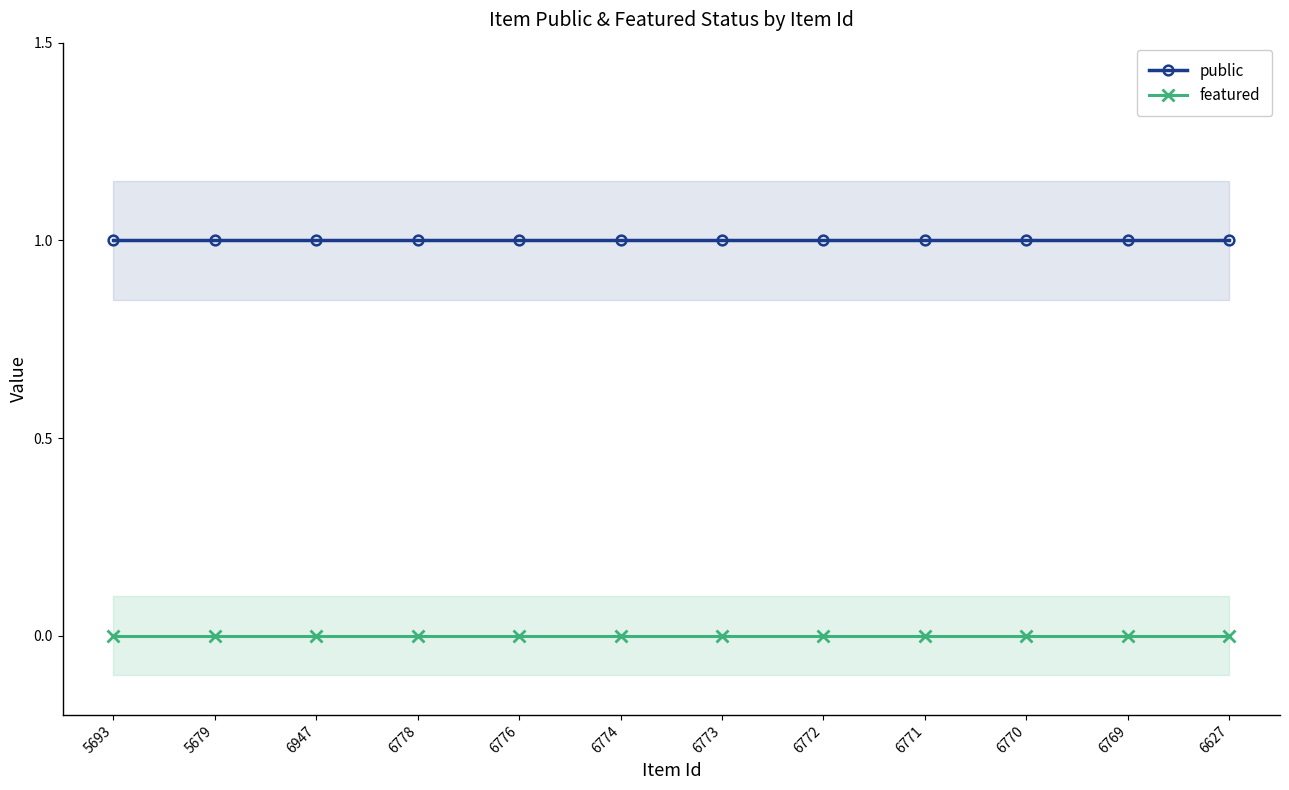

What position from the right is 6776?

8